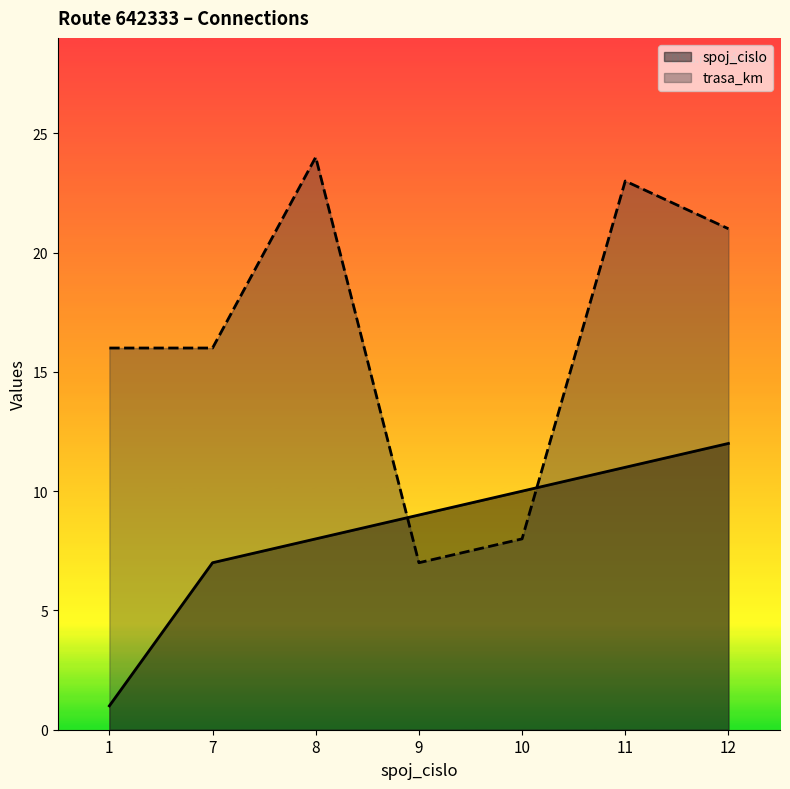

Where do spoj_cislo and trasa_km first cross each other?

8 and 9